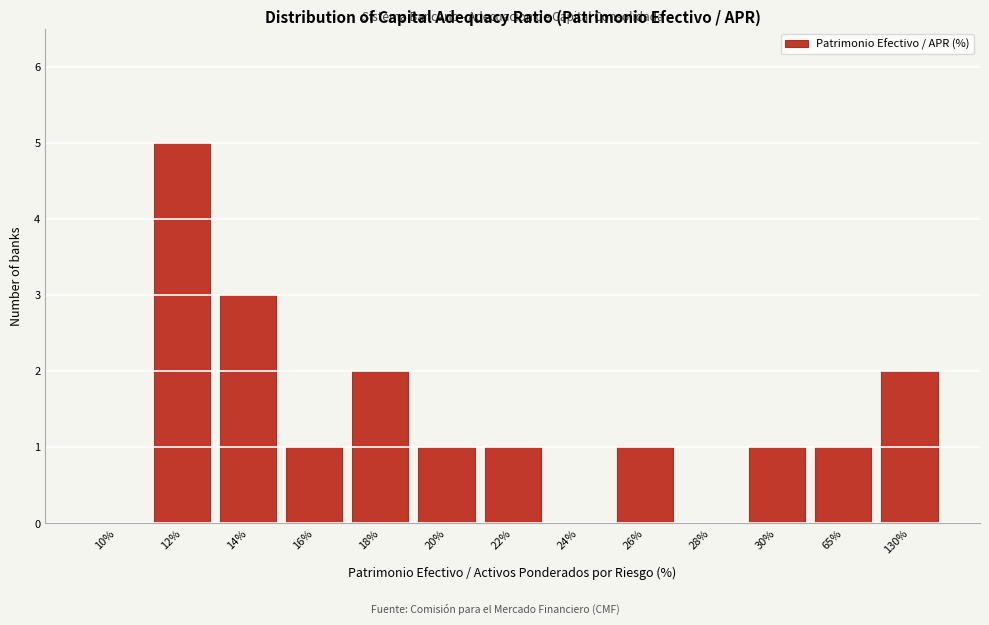

Reading left to right, transcribe all the data shown in this chart.

10%=0	12%=5	14%=3	16%=1	18%=2	20%=1	22%=1	24%=0	26%=1	28%=0	30%=1	65%=1	130%=2